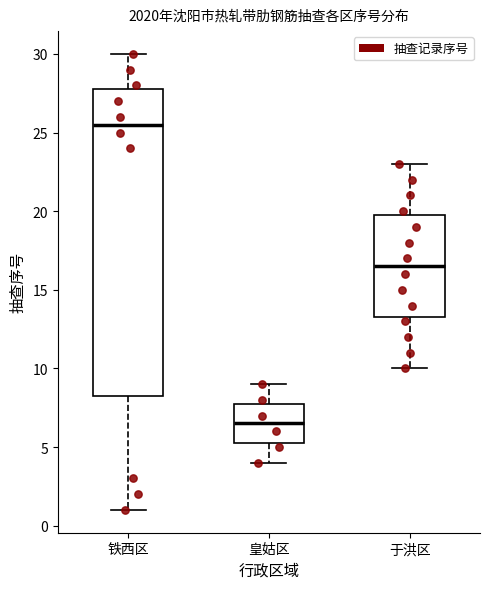

Reading left to right, transcribe this box plot: for each box, give where its median line is, the range the box spans, and where its two whiskers end, as read against the y-axis. The values are not printed on the chart, so give them approximately, as read against the axis.

铁西区: median 25.5, box 8.5 to 28.0, whiskers 1.0 to 30.0
皇姑区: median 6.5, box 5.5 to 8.0, whiskers 4.0 to 9.0
于洪区: median 16.5, box 13.5 to 20.0, whiskers 10.0 to 23.0